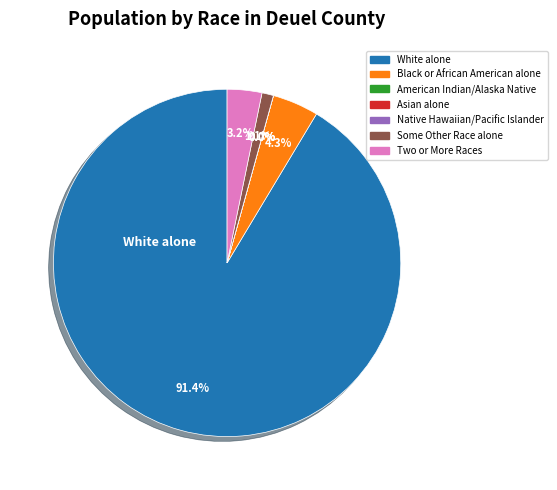

Which slice represents more than half of the pie?

White alone